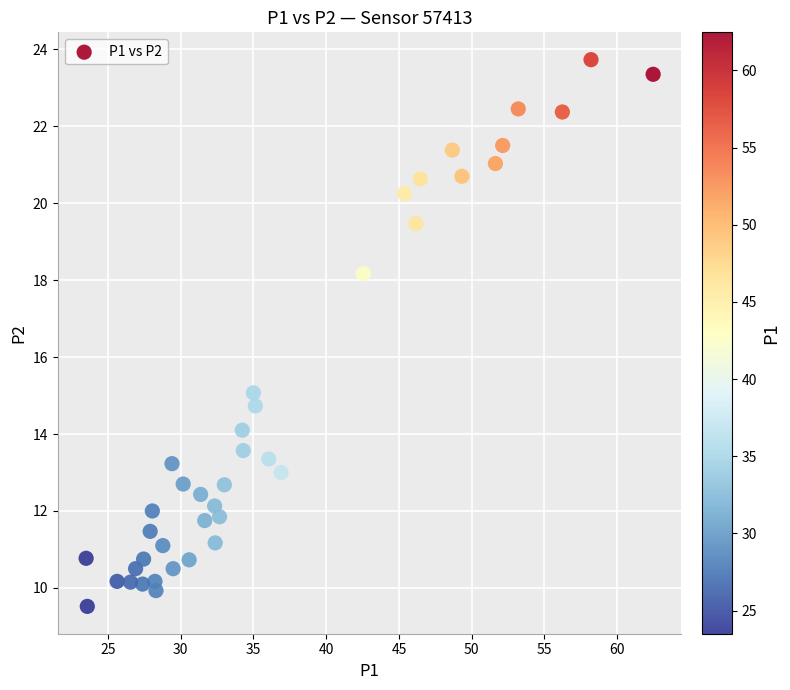

What Y value in the scatter plot is closest to 16?

15.1